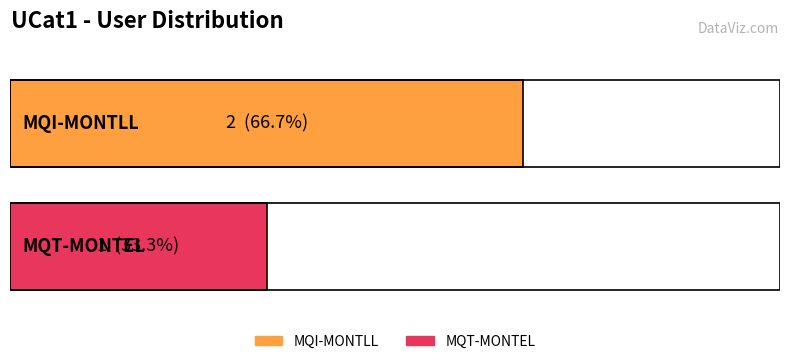

Reading left to right, transcribe all the data shown in this chart.

2	1